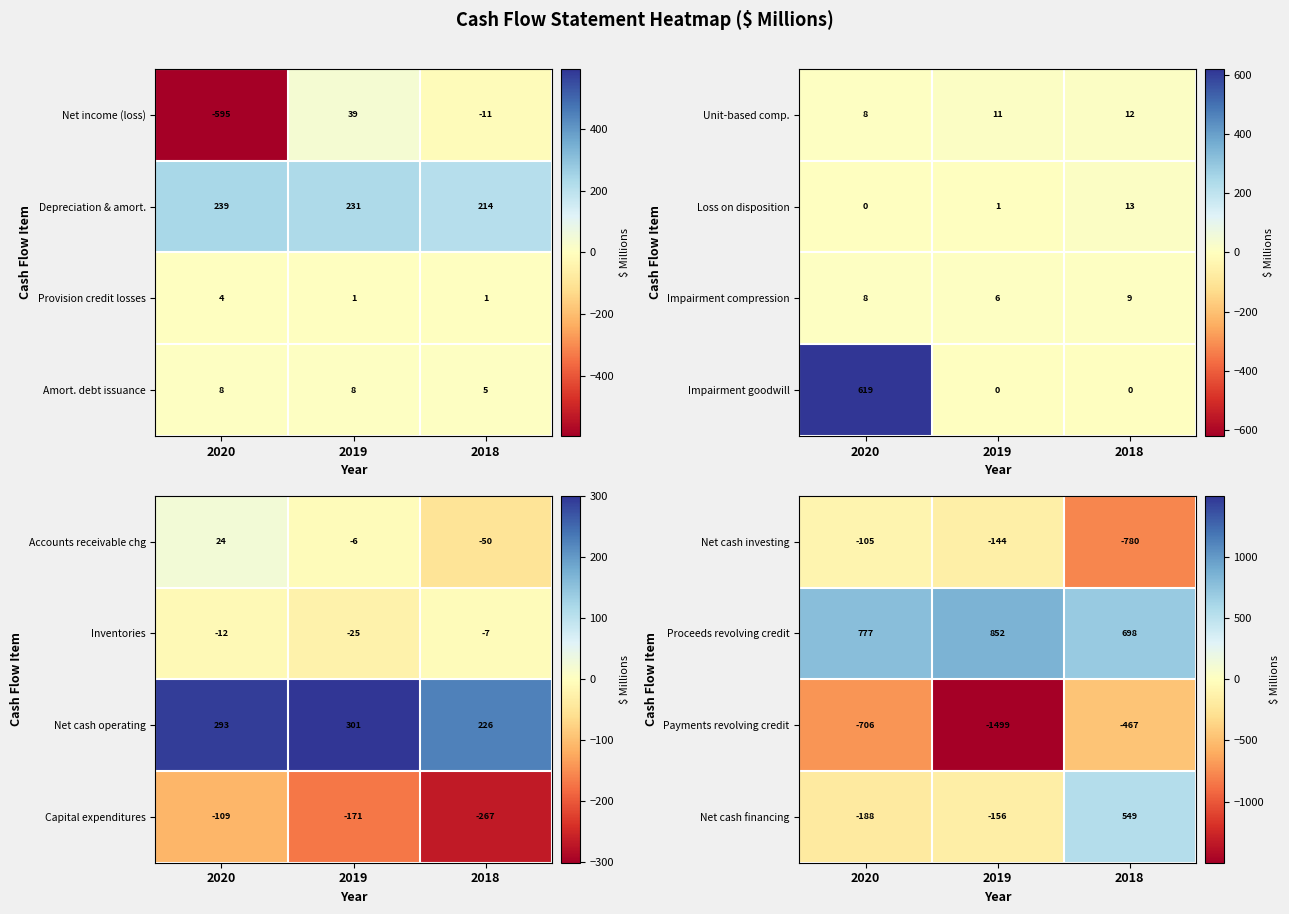

What is the difference between the highest and lowest values at 2020?

1483.9